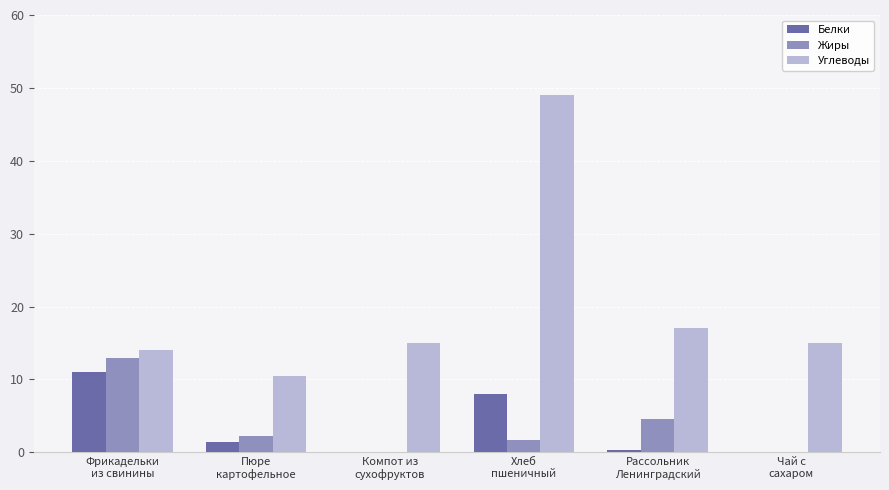

What is the greatest value displayed?

49.0